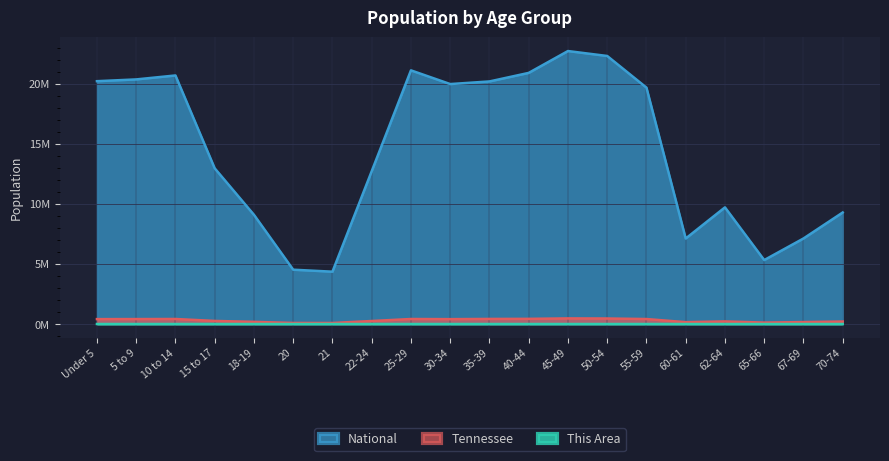

What are all the series names shown in the legend?

National, Tennessee, This Area